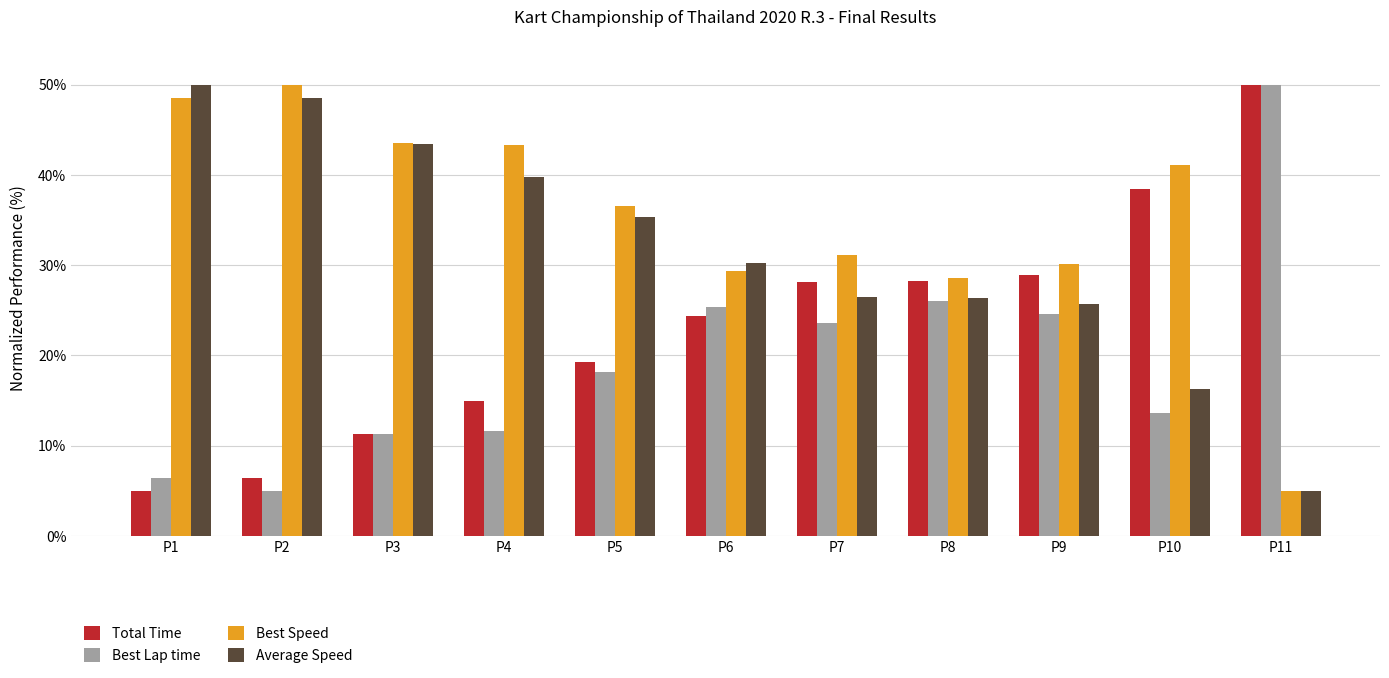

Is the value of Best Lap time at P2 greater than the value of Average Speed at P4?

No